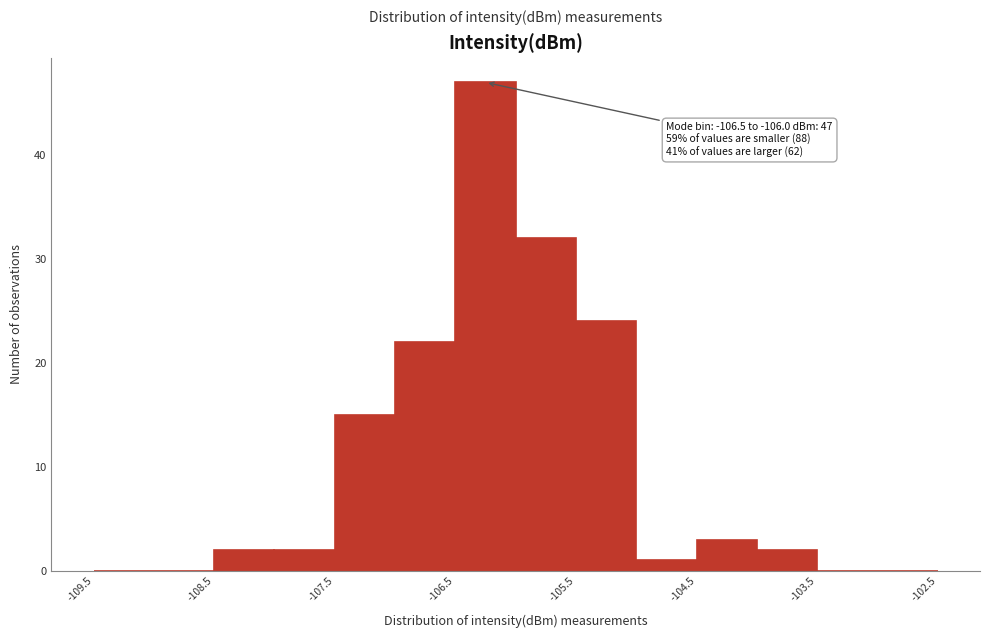

Which range on the x-axis has the tallest bar?

-106.5 to -106.0